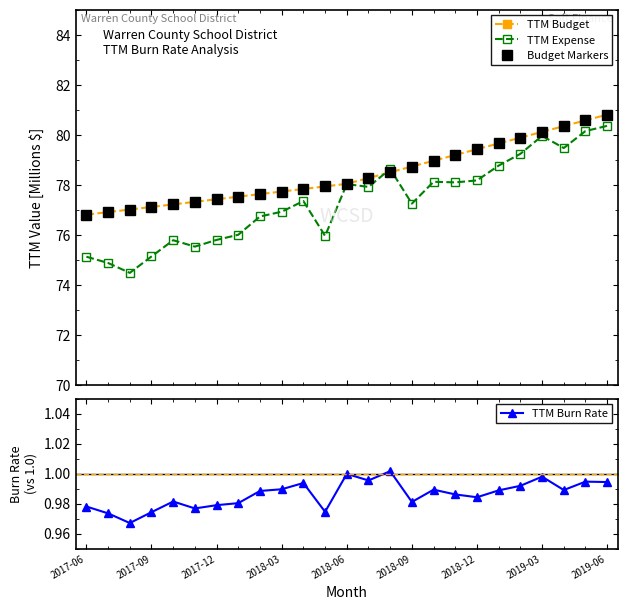

True or false: TTM Burn Rate has more than 0 interior local peaks.

True